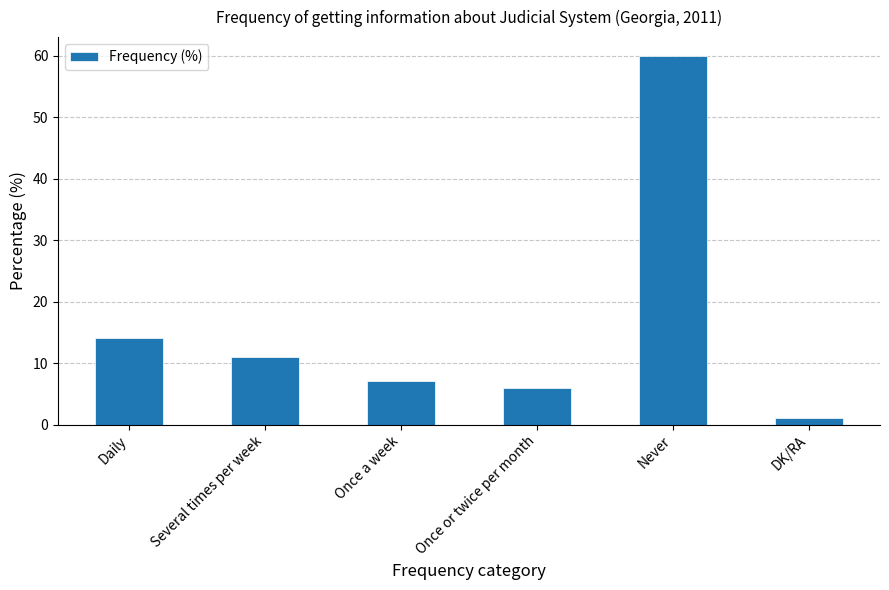

Which has a higher value, Never or Once or twice per month?

Never